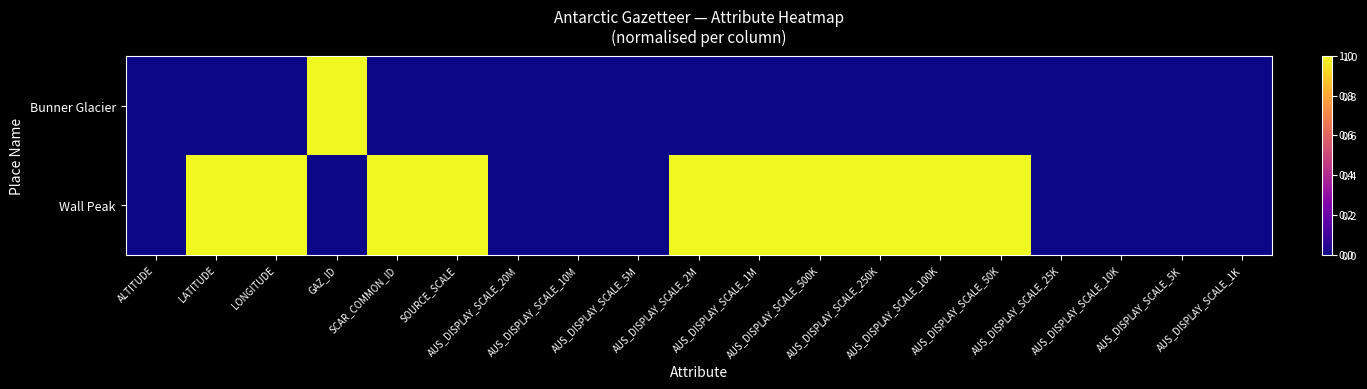

Reading left to right, extract all data points from this chart.

Bunner Glacier: ALTITUDE=0	LATITUDE=0	LONGITUDE=0	GAZ_ID=1	SCAR_COMMON_ID=0	SOURCE_SCALE=0	AUS_DISPLAY_SCALE_20M=0	AUS_DISPLAY_SCALE_10M=0	AUS_DISPLAY_SCALE_5M=0	AUS_DISPLAY_SCALE_2M=0	AUS_DISPLAY_SCALE_1M=0	AUS_DISPLAY_SCALE_500K=0	AUS_DISPLAY_SCALE_250K=0	AUS_DISPLAY_SCALE_100K=0	AUS_DISPLAY_SCALE_50K=0	AUS_DISPLAY_SCALE_25K=0	AUS_DISPLAY_SCALE_10K=0	AUS_DISPLAY_SCALE_5K=0	AUS_DISPLAY_SCALE_1K=0
Wall Peak: ALTITUDE=0	LATITUDE=1	LONGITUDE=1	GAZ_ID=0	SCAR_COMMON_ID=1	SOURCE_SCALE=1	AUS_DISPLAY_SCALE_20M=0	AUS_DISPLAY_SCALE_10M=0	AUS_DISPLAY_SCALE_5M=0	AUS_DISPLAY_SCALE_2M=1	AUS_DISPLAY_SCALE_1M=1	AUS_DISPLAY_SCALE_500K=1	AUS_DISPLAY_SCALE_250K=1	AUS_DISPLAY_SCALE_100K=1	AUS_DISPLAY_SCALE_50K=1	AUS_DISPLAY_SCALE_25K=0	AUS_DISPLAY_SCALE_10K=0	AUS_DISPLAY_SCALE_5K=0	AUS_DISPLAY_SCALE_1K=0